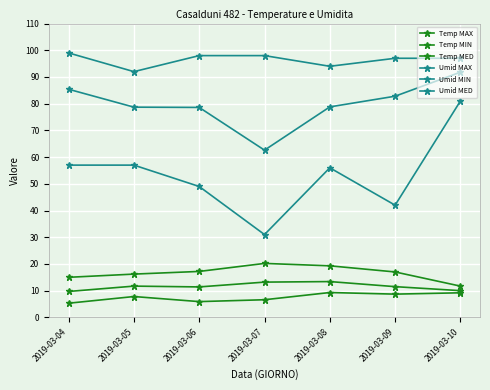

How many lines are shown in the chart?

6